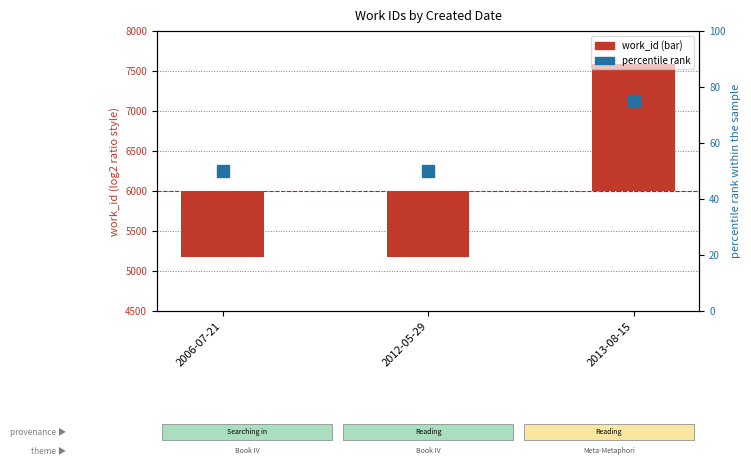

Rank the categories by percentile rank value from lowest to highest.

2006-07-21, 2012-05-29, 2013-08-15